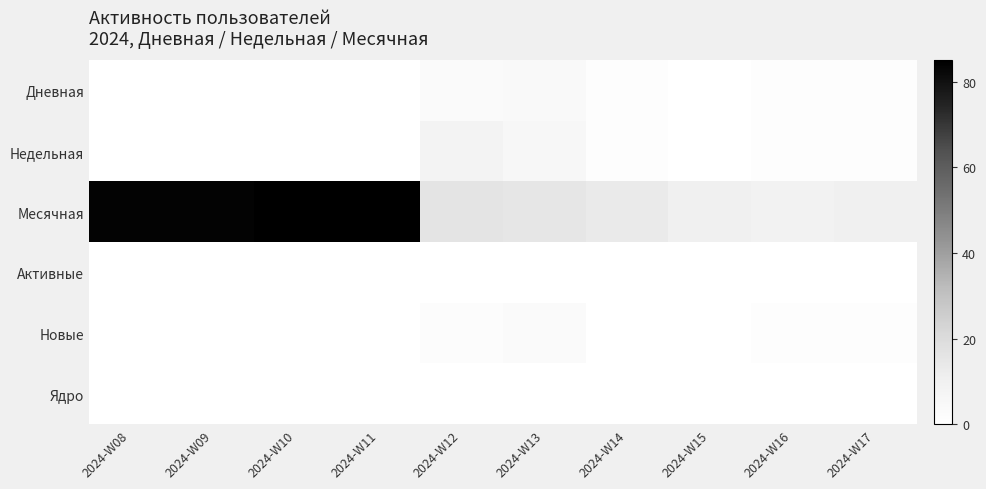

Which series has the largest total across all categories?

Месячная